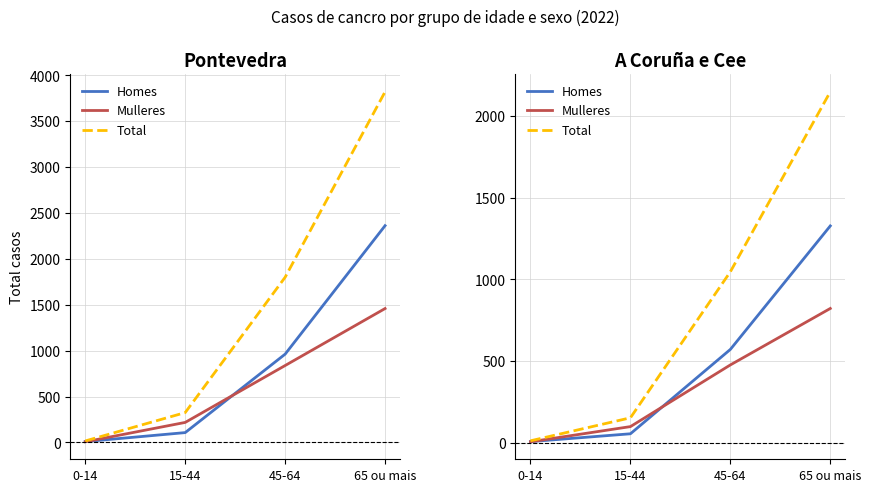

What is the lowest value of the Total series?

11